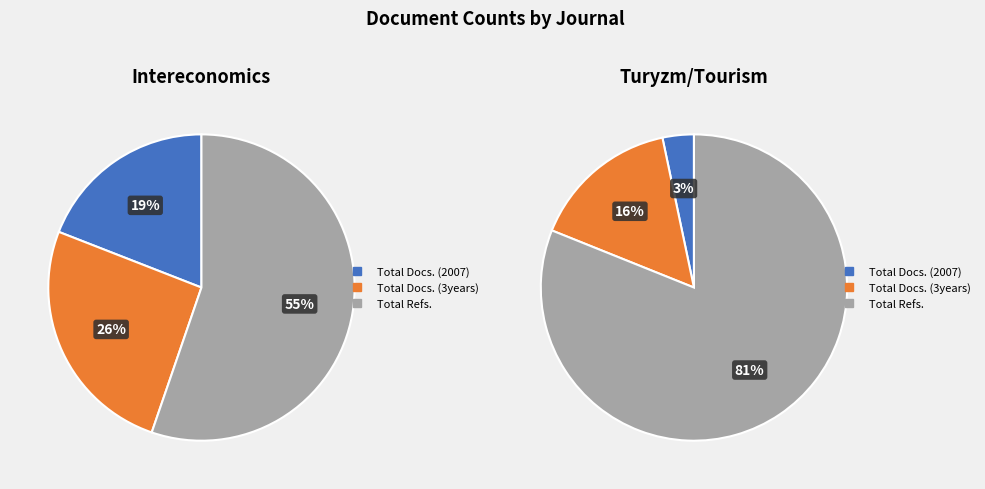

How many slices are in this pie chart?

3